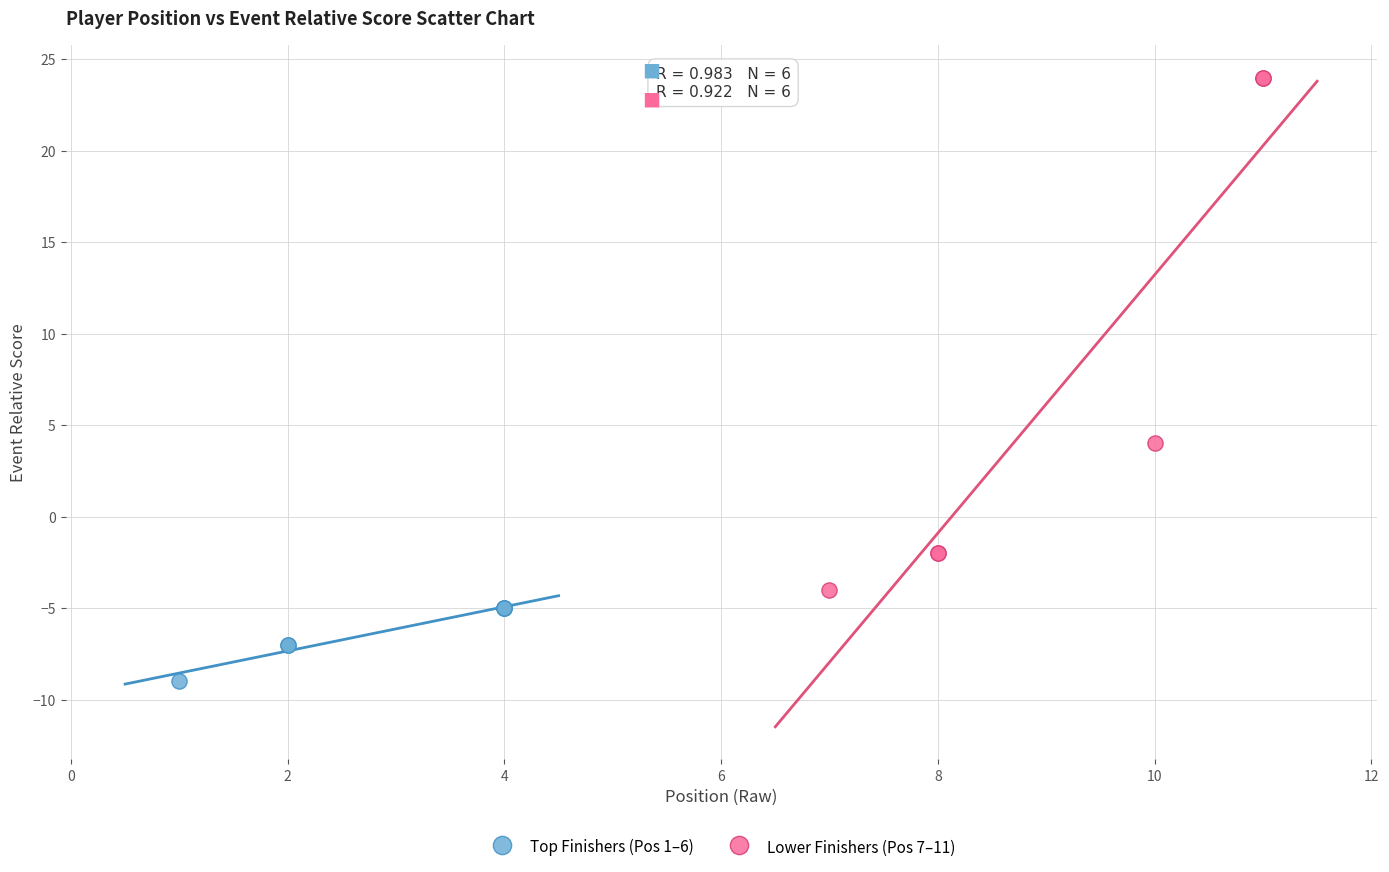

Which series reaches the minimum Y coordinate?

Top Finishers (Pos 1–6)